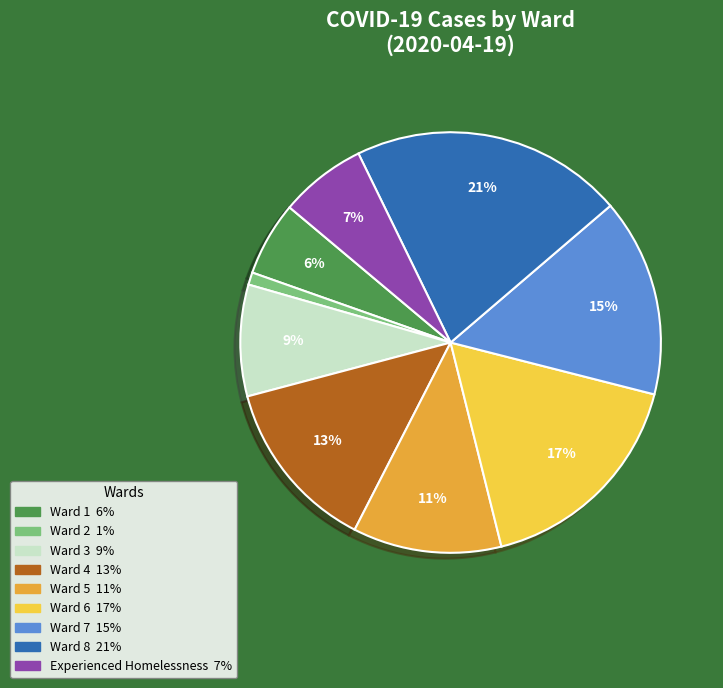

Is it true that Experienced Homelessness is 20% of the pie?

False